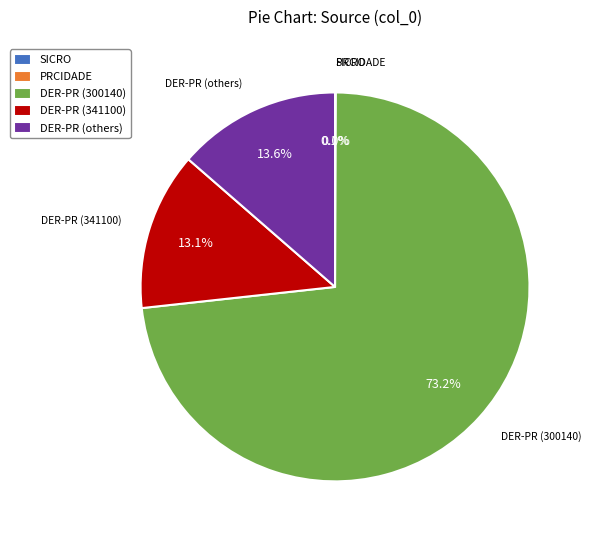

Approximately how many times larger is the value at DER-PR (others) compared to DER-PR (341100)?

1.0